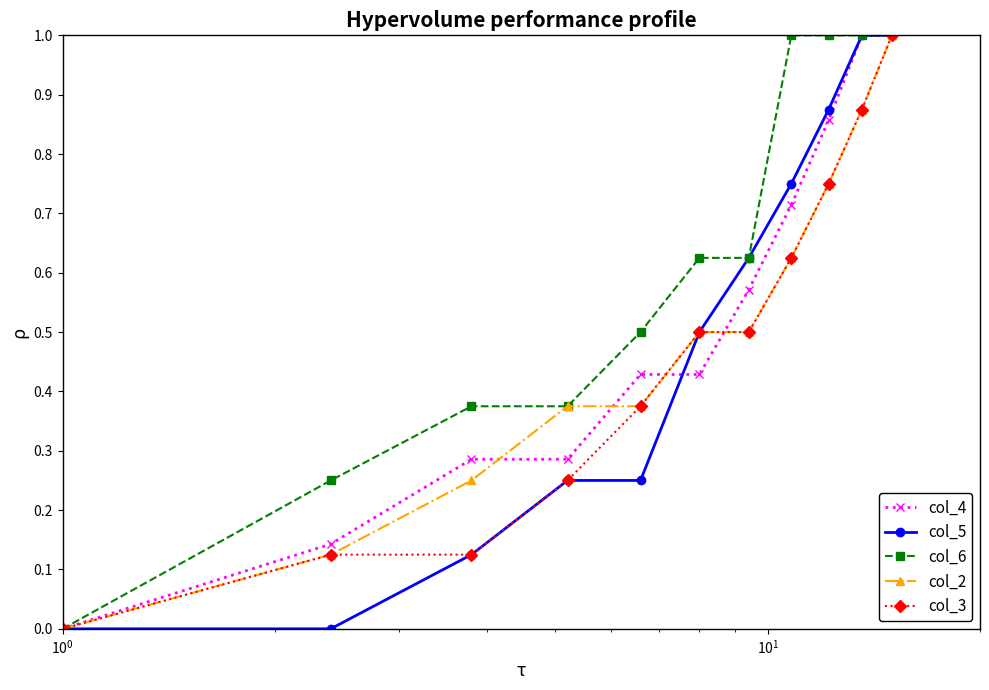

Which series has the largest total across all categories?

col_6